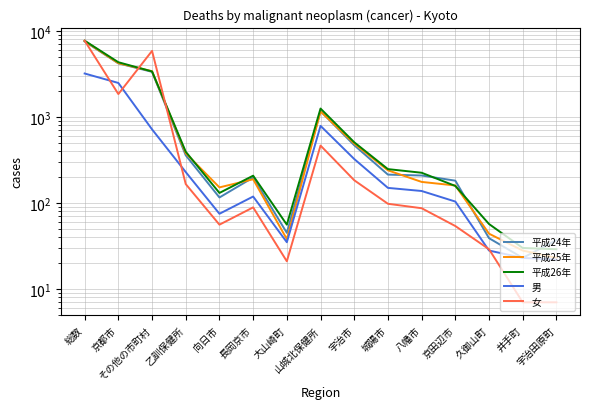

Which series has the largest total across all categories?

平成26年